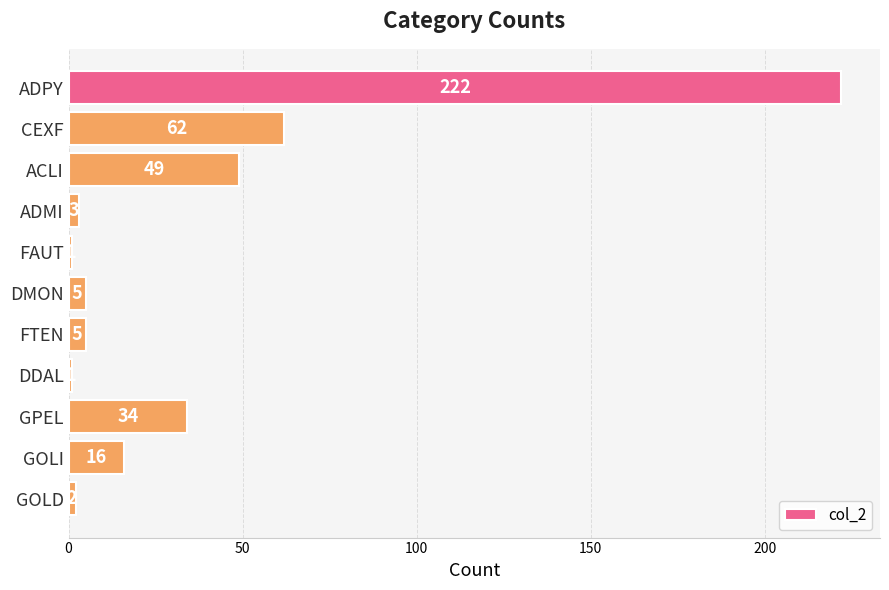

At which label is the value closest to 111?

CEXF